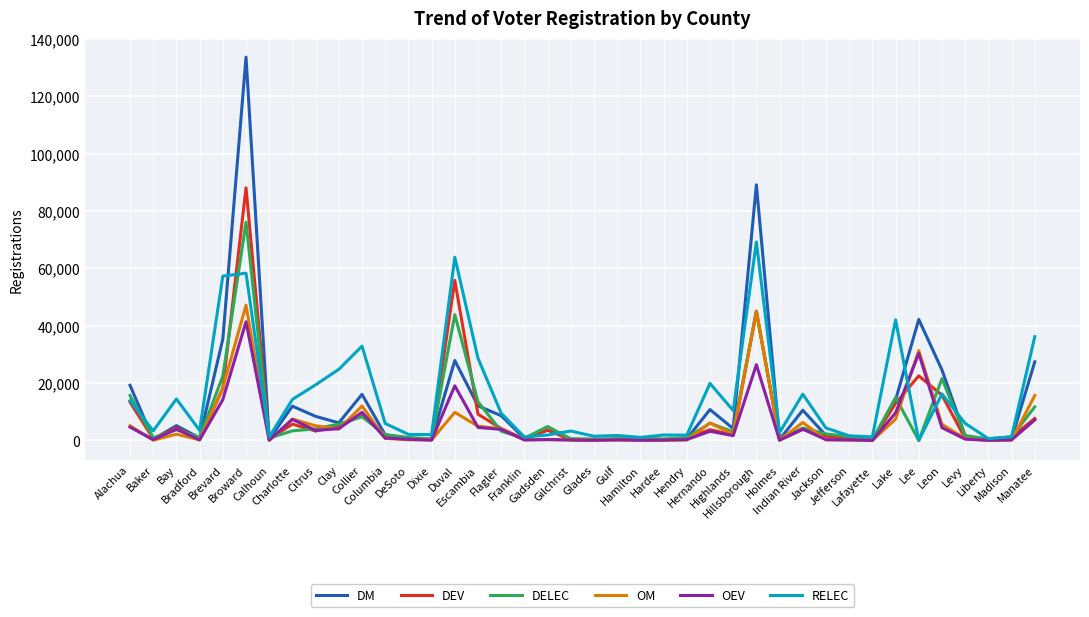

Which series has the largest range (max minus min)?

DM